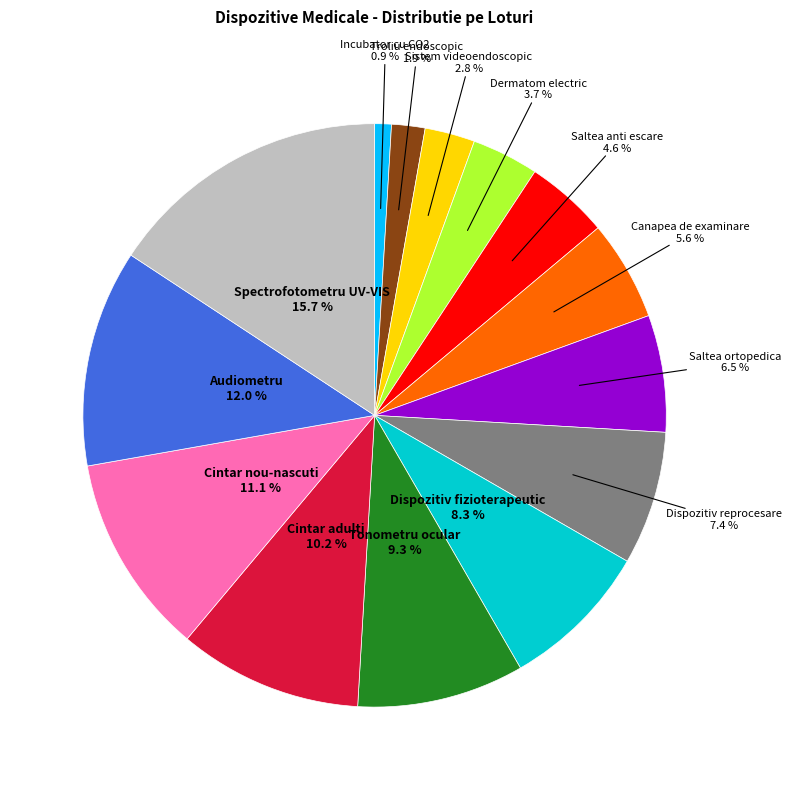

Is there a majority slice in this chart?

No